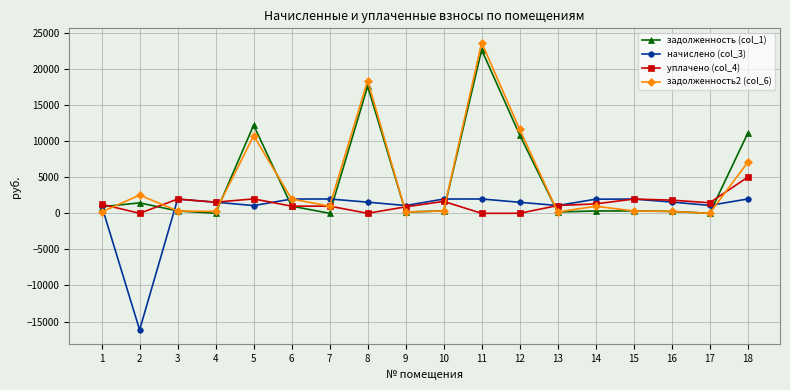

Where does the начислено (col_3) series first go above 1564?

3